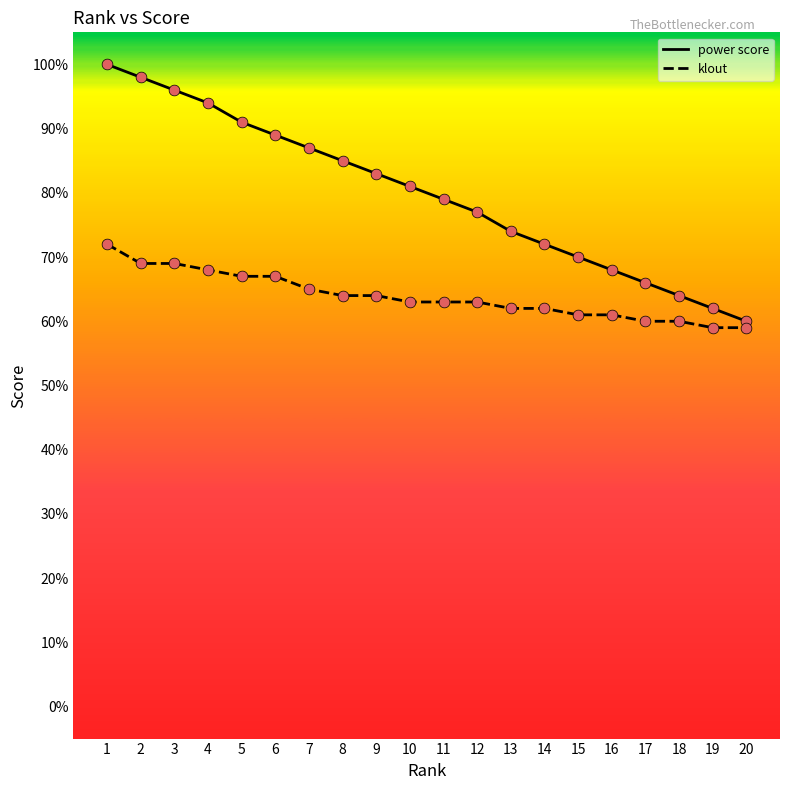

Which series changed the most between 1 and 14?

power score